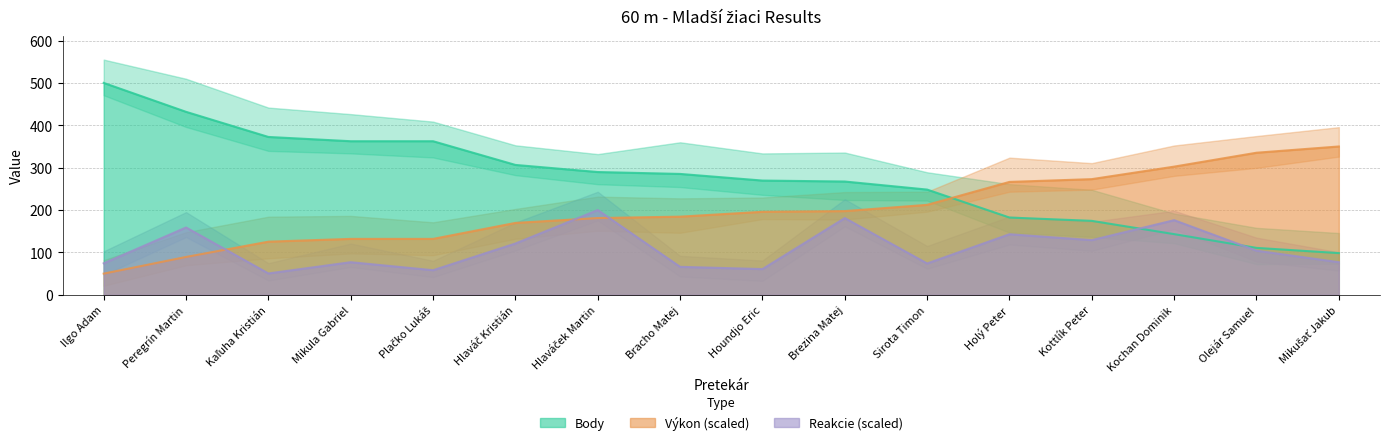

The value of Body at Bracho Matej is 97.0. True or false?

False